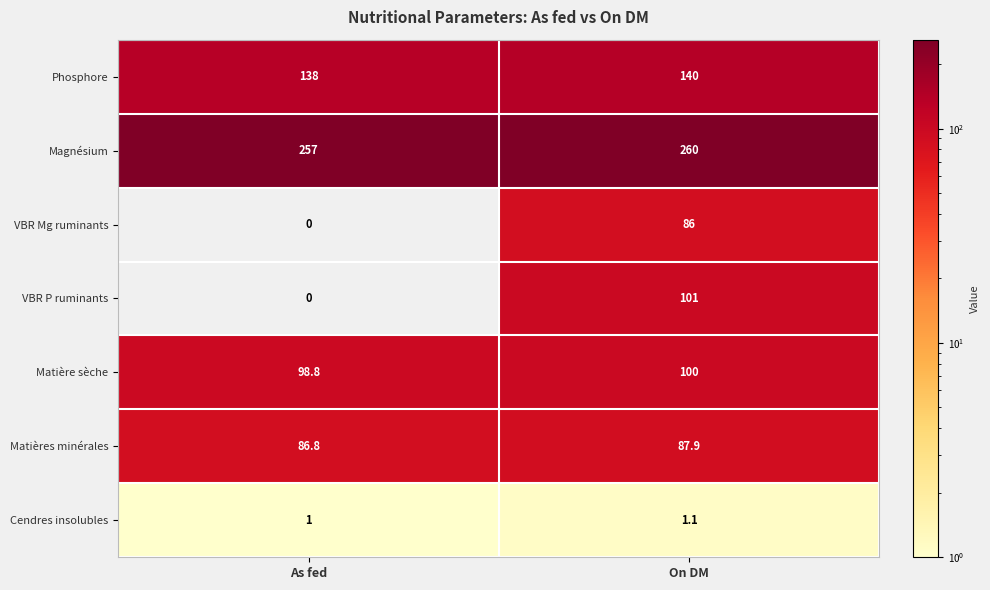

List the labels in order of Phosphore value, smallest first.

As fed, On DM